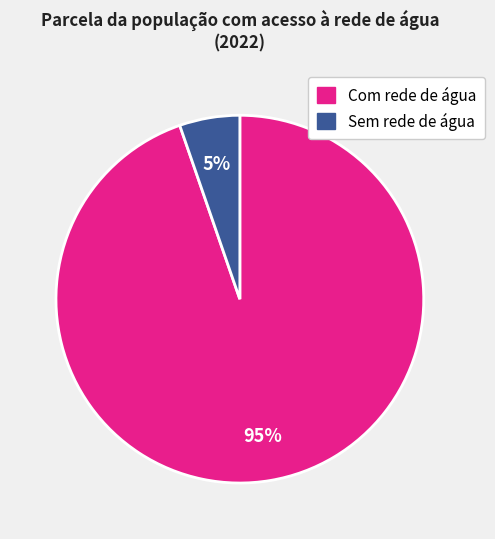

To the nearest percent, what is the average slice percentage?

50%